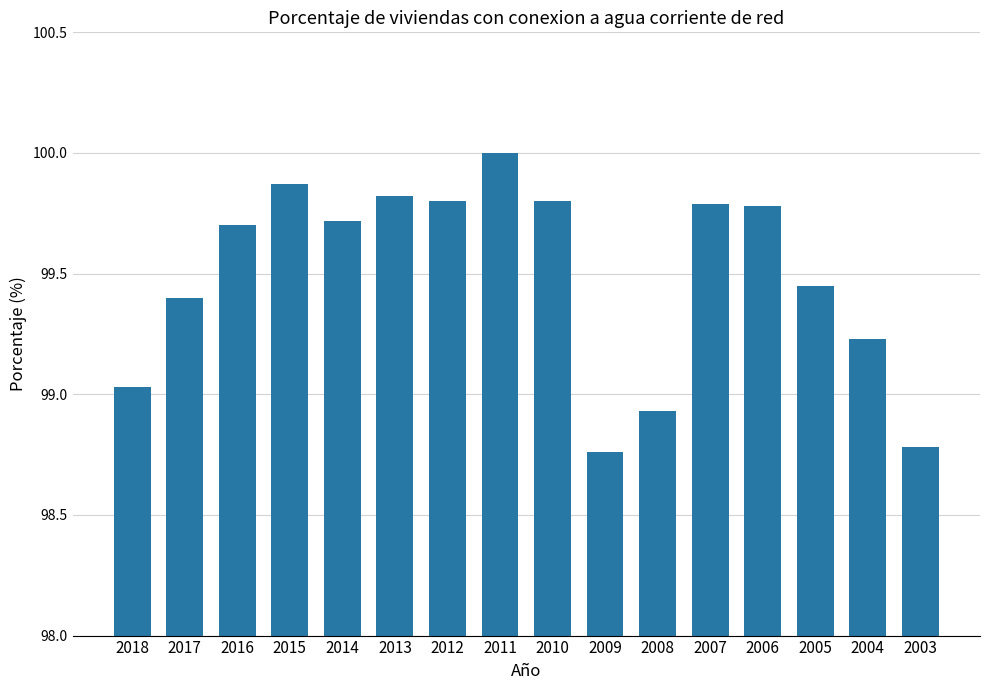

Which has a higher value, 2010 or 2015?

2015